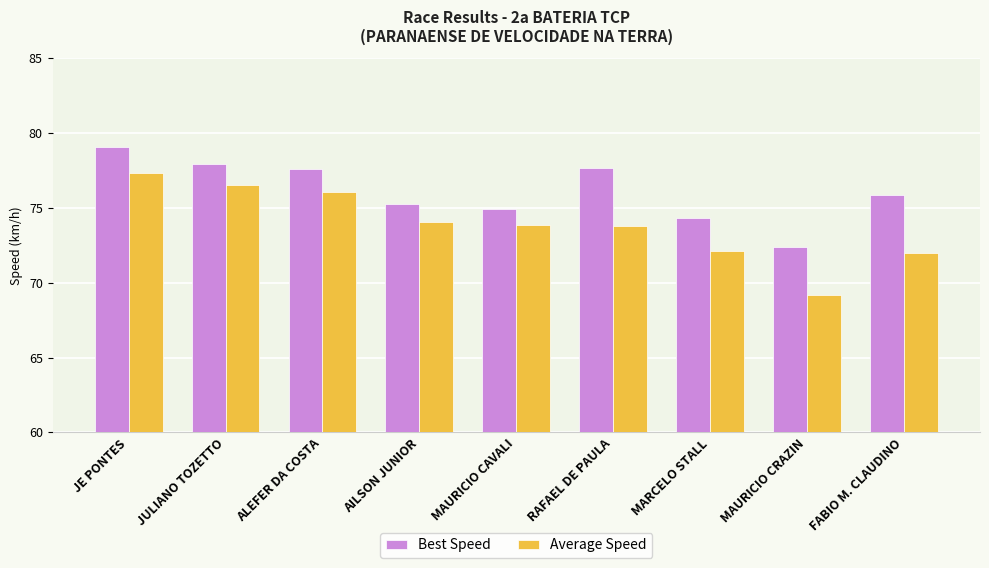

How many groups of bars are there?

9